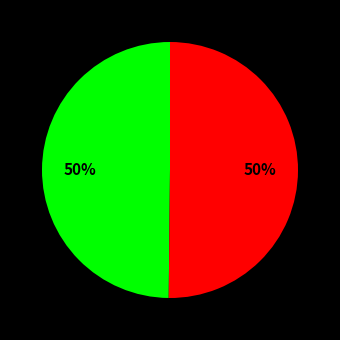

To the nearest percent, what is the average slice percentage?

50%